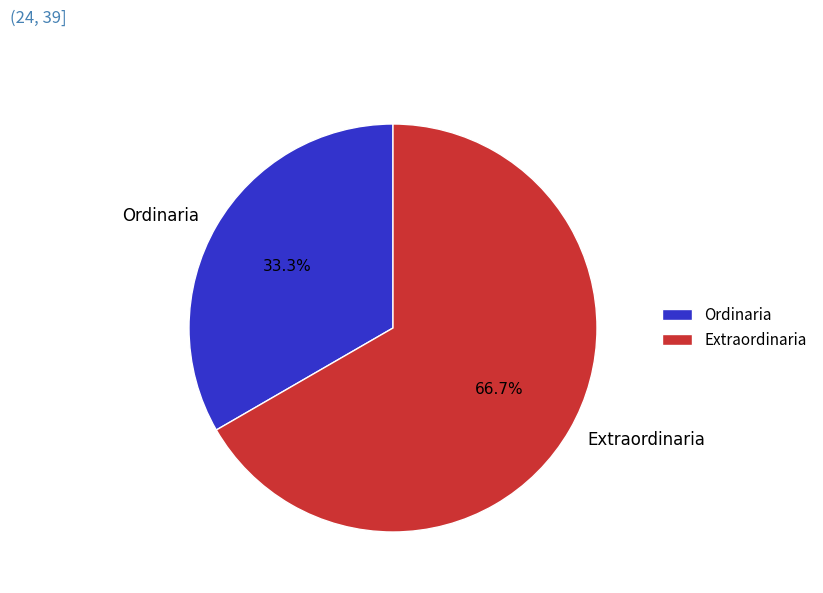

To the nearest percent, what is the average slice percentage?

50%